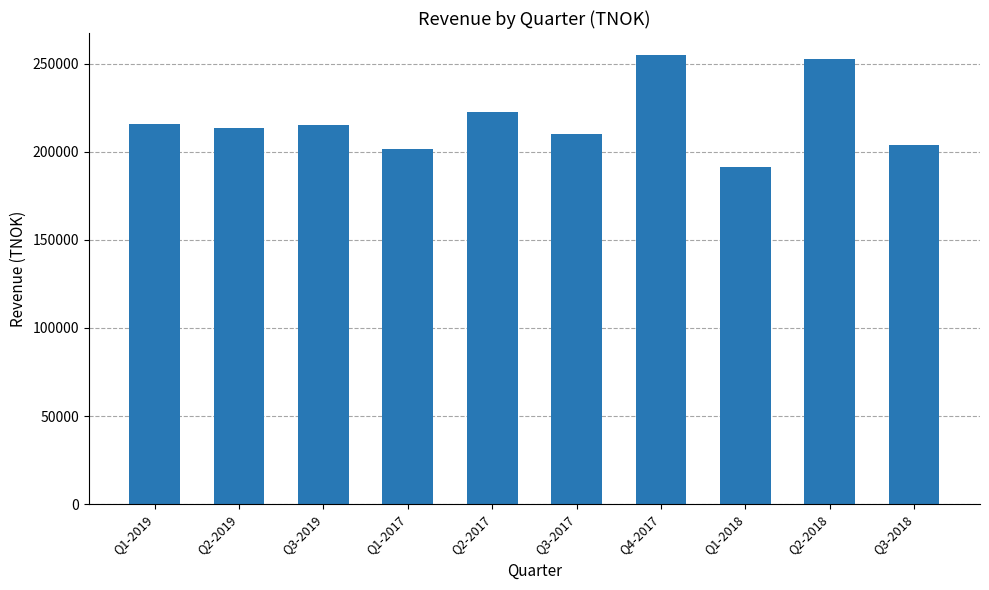

What is the label of the 7th bar from the right?

Q1-2017